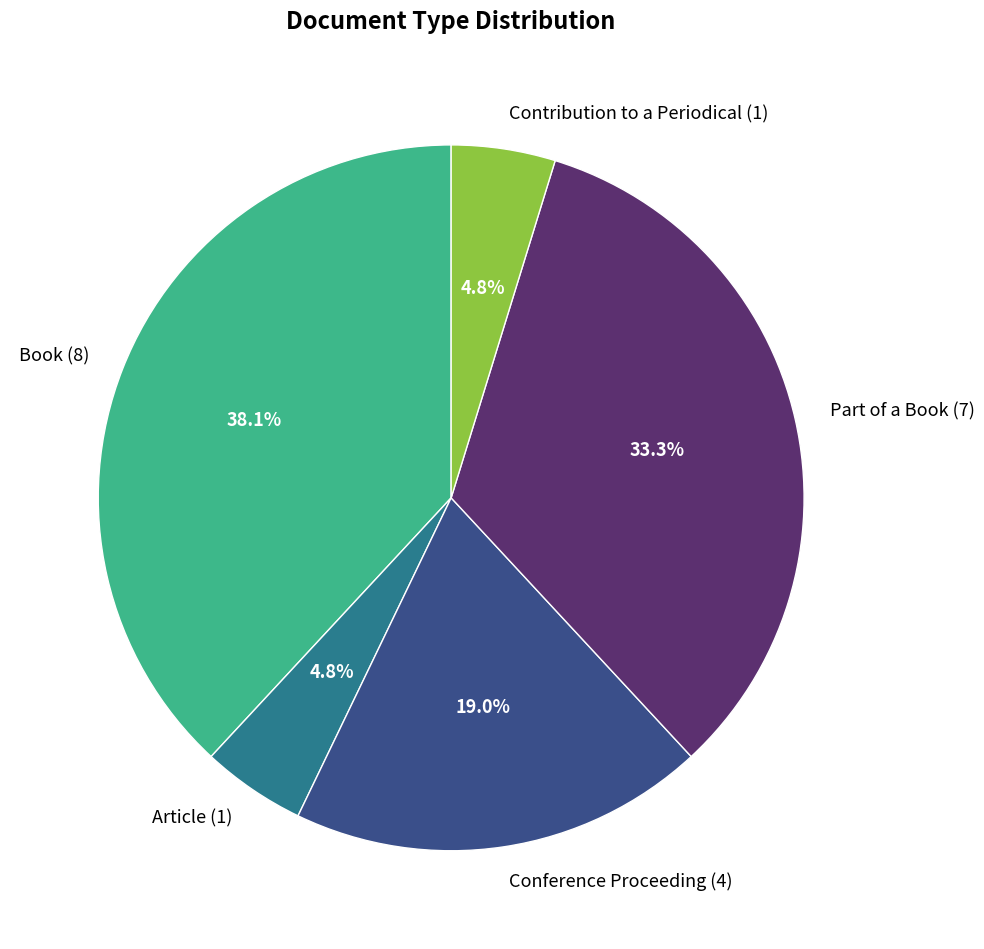

To the nearest percent, what portion does Contribution to a Periodical represent?

5%